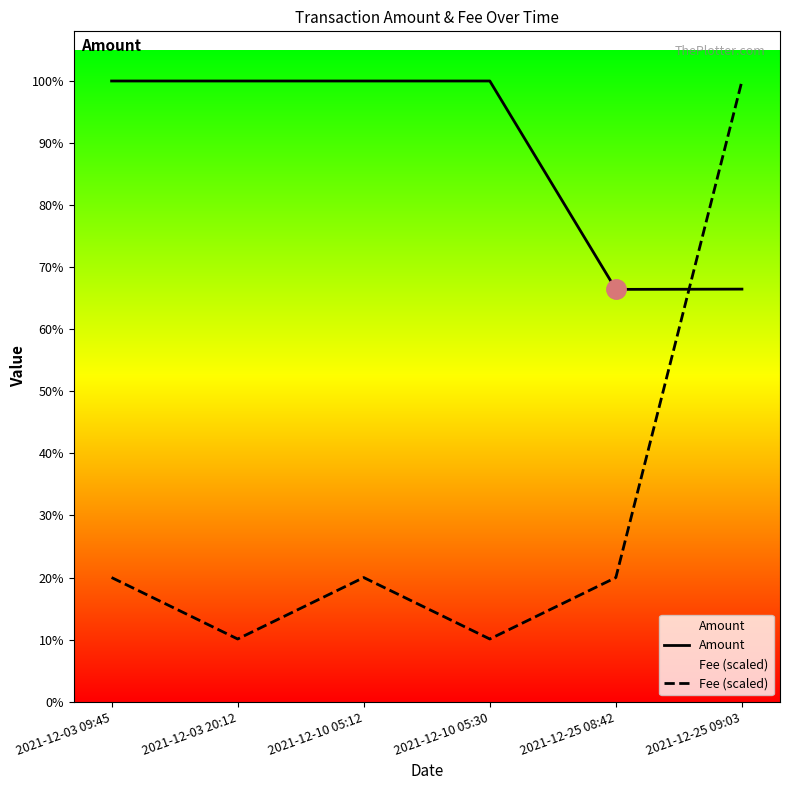

Does the chart display data point markers on the line(s)?

No